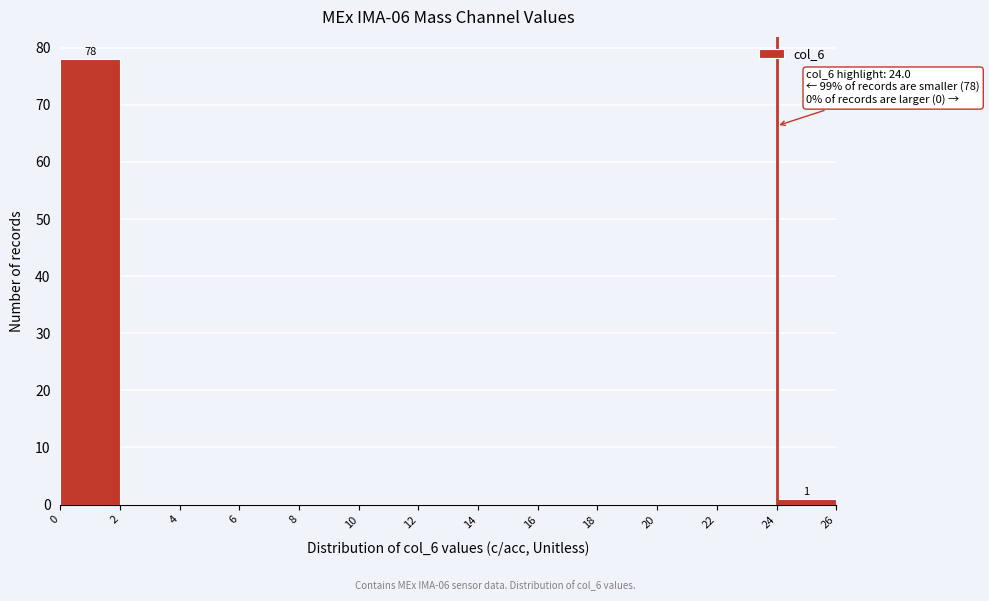

Which range on the x-axis has the tallest bar?

0 to 2